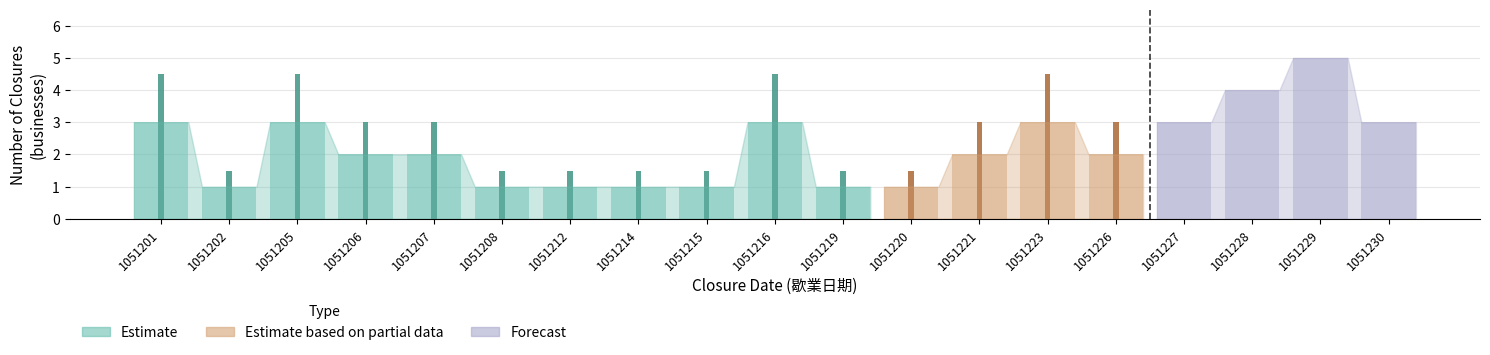

Count the values in the range 1 to 3.

17